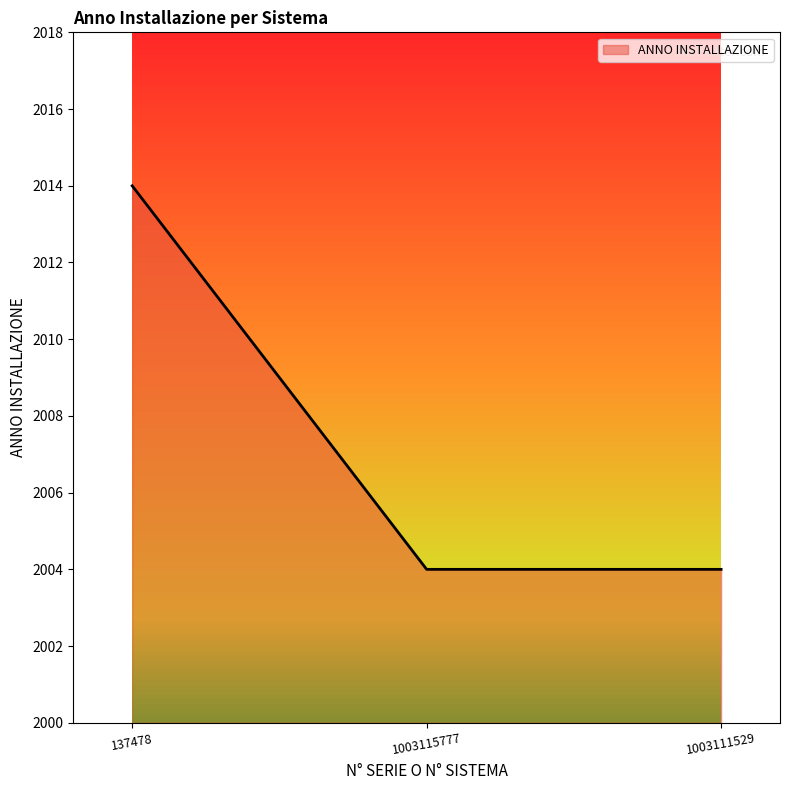

How many lines are shown in the chart?

1